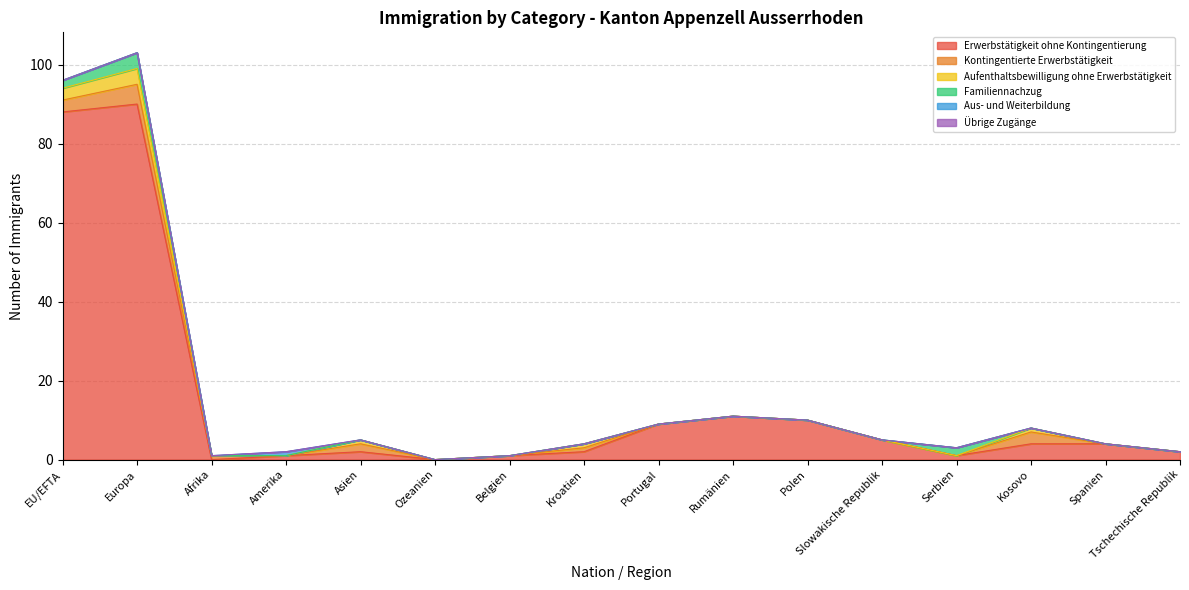

Which series has the largest total across all categories?

Erwerbstätigkeit ohne Kontingentierung